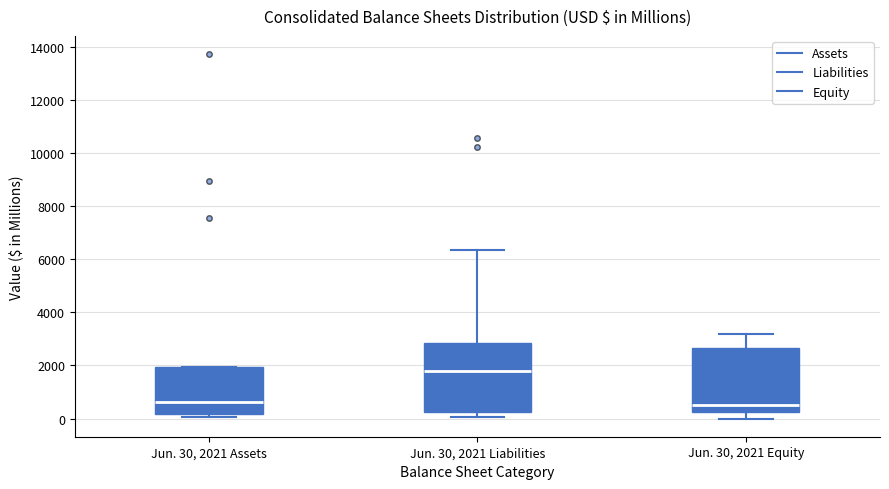

Reading left to right, read every box against the y-axis: the position of its median line, the range the box covers, and the ends of its whiskers. The values are not printed on the chart, so give them approximately, as read against the axis.

Jun. 30, 2021 Assets: median 600, box 200 to 2000, whiskers 0 to 2000
Jun. 30, 2021 Liabilities: median 1800, box 200 to 2800, whiskers 0 to 6400
Jun. 30, 2021 Equity: median 600, box 200 to 2600, whiskers 0 to 3200